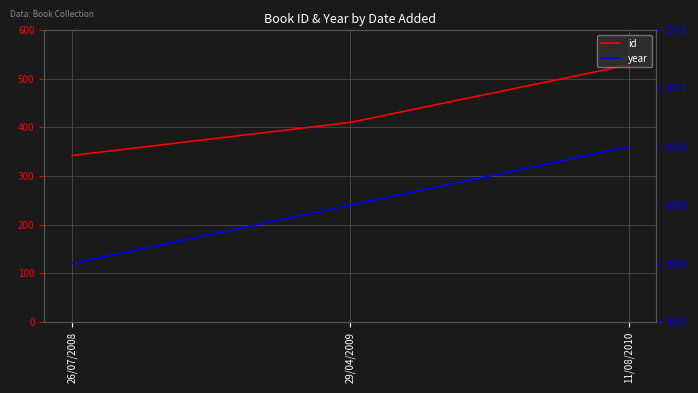

How many data points does each series have?

3